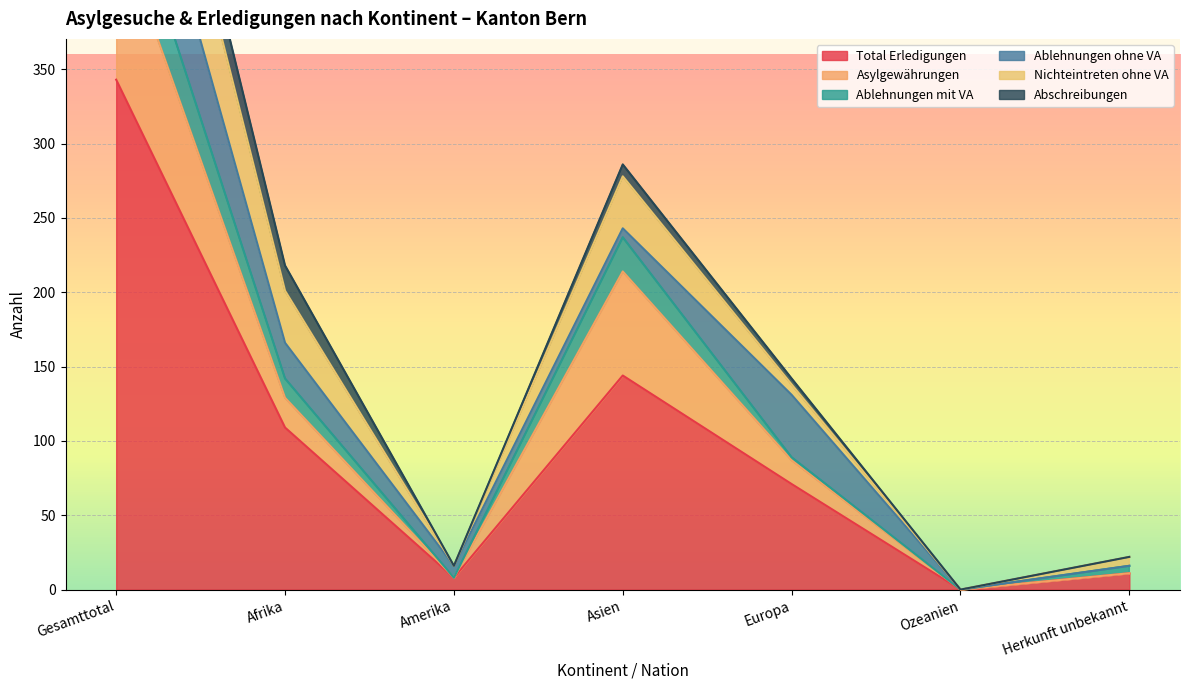

The value of Total Erledigungen at Herkunft unbekannt is 11. True or false?

True